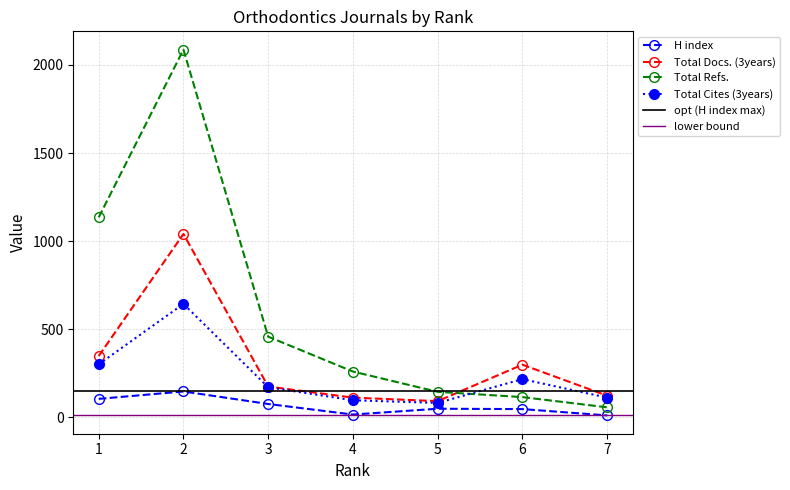

Which series has the largest total across all categories?

Total Refs.